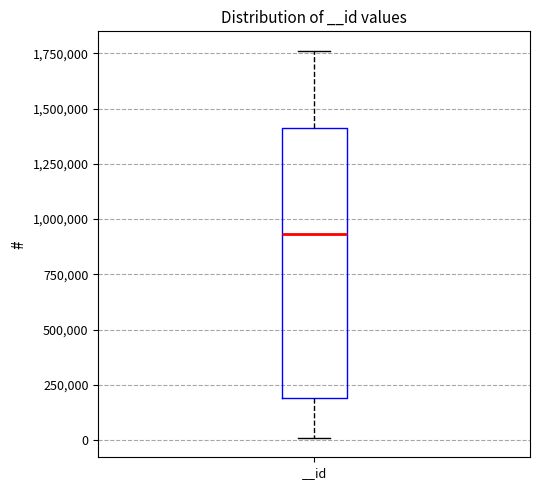

Where does the upper whisker of the box for __id end on the y-axis? The values are not printed on the chart, so give them approximately, as read against the axis.

1750000